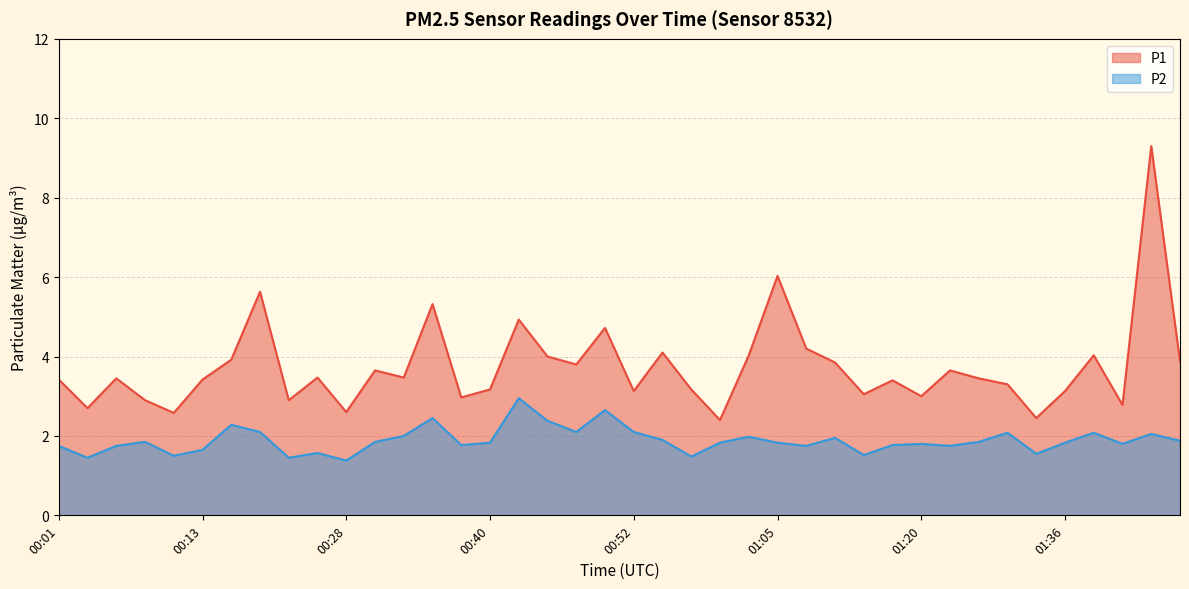

At which category is the sum across all series the highest?

01:43